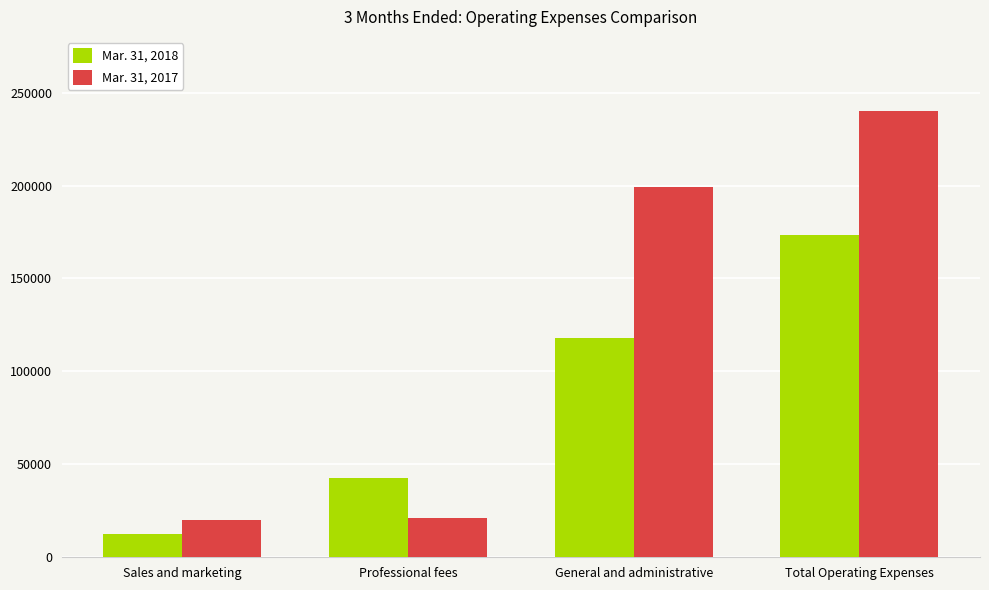

At which category is the sum across all series the highest?

Total Operating Expenses